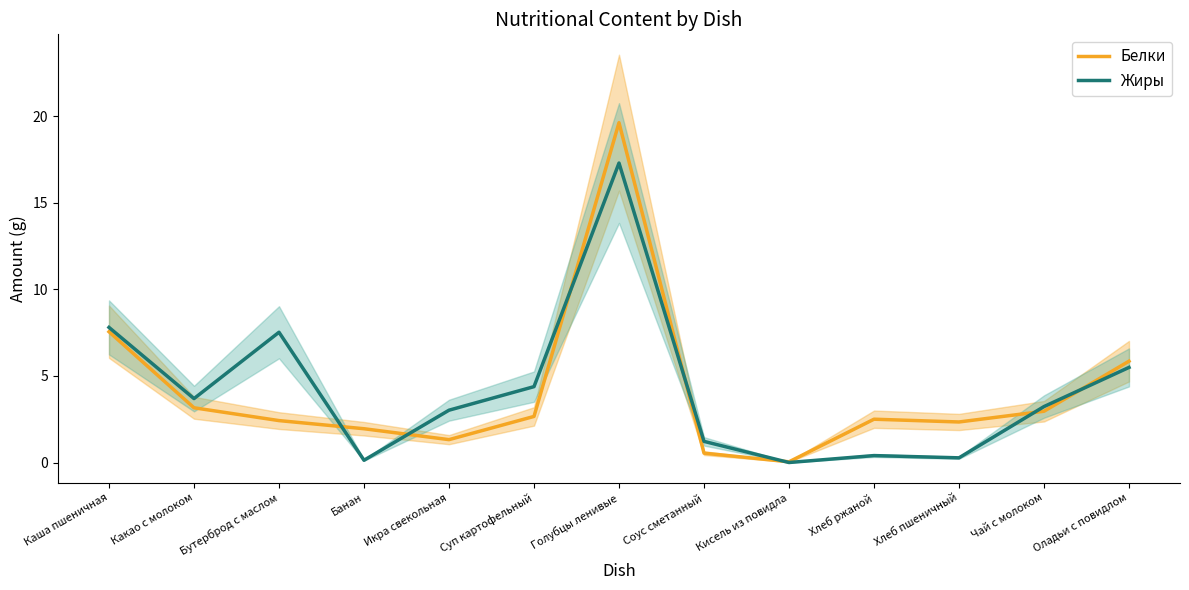

What is the difference between the Белки values at Суп картофельный and Икра свекольная?

1.3